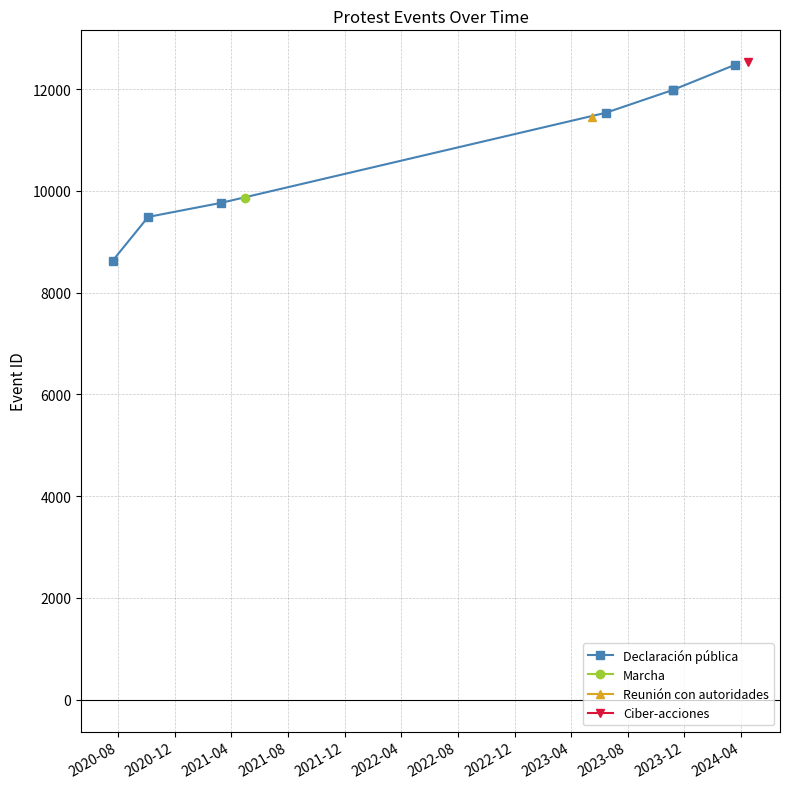

How many lines are shown in the chart?

1